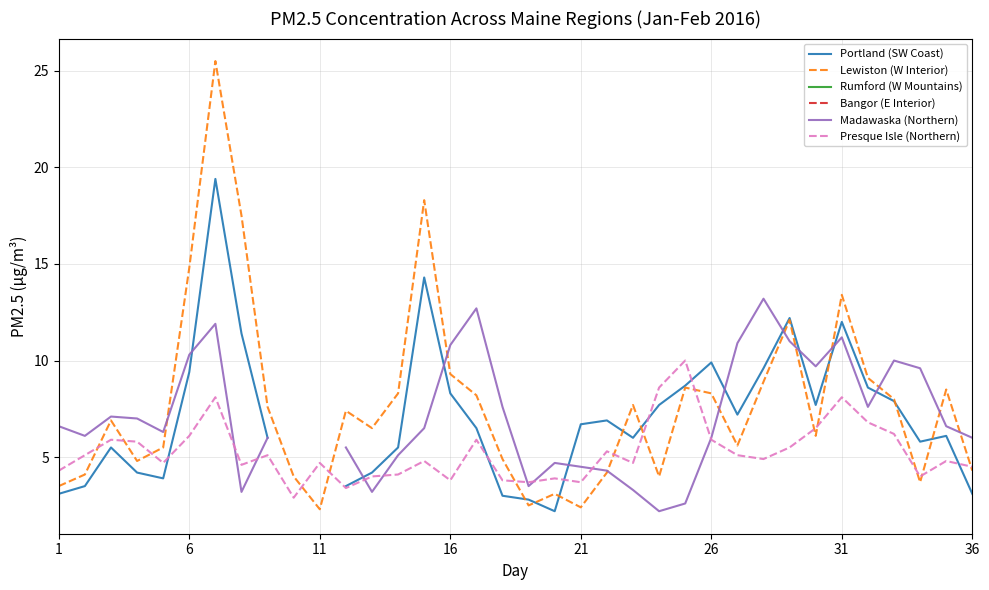

How many lines are shown in the chart?

6